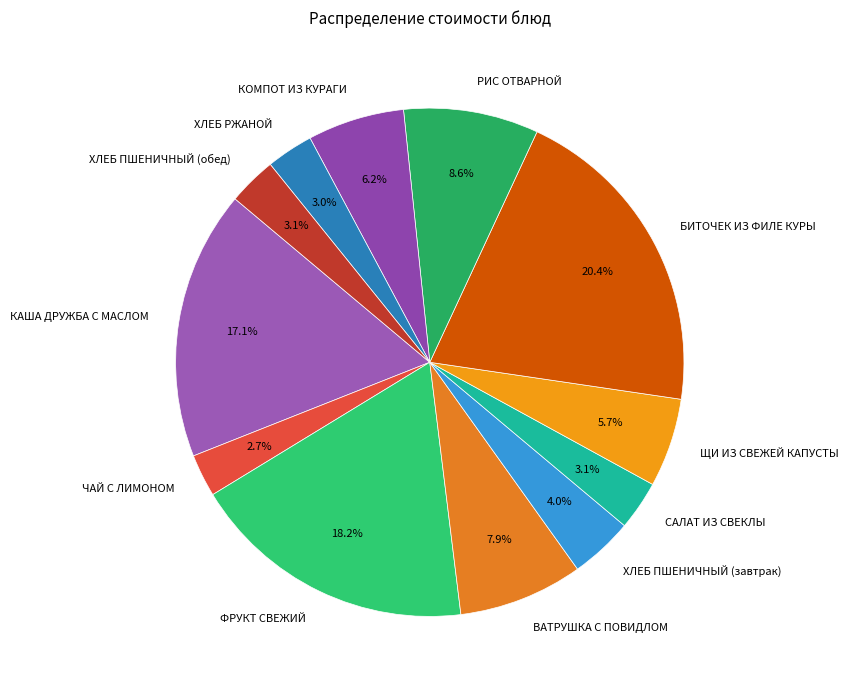

How many segments does this pie chart have?

12